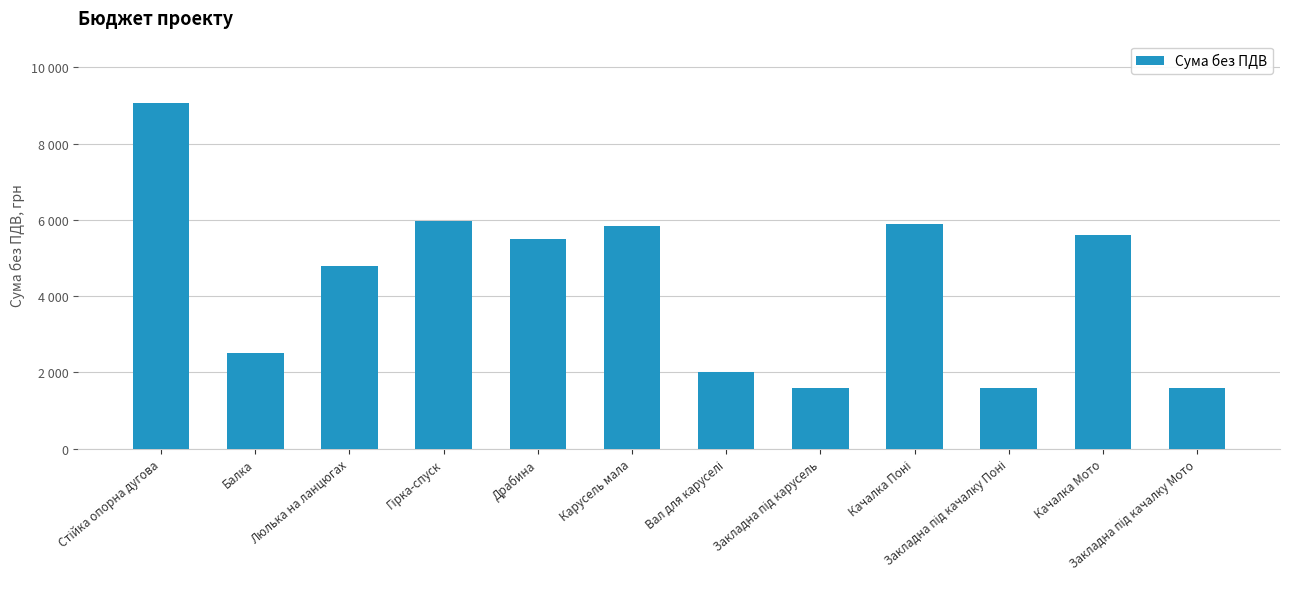

Are the bars horizontal?

No